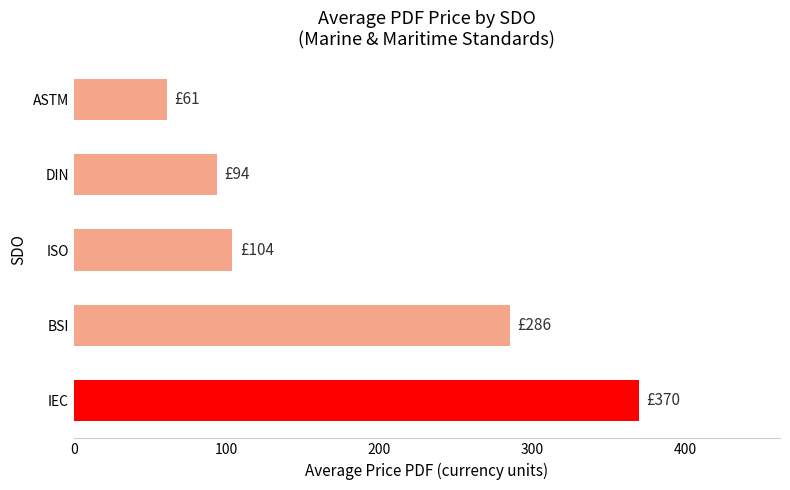

List the labels in order of value, largest first.

IEC, BSI, ISO, DIN, ASTM